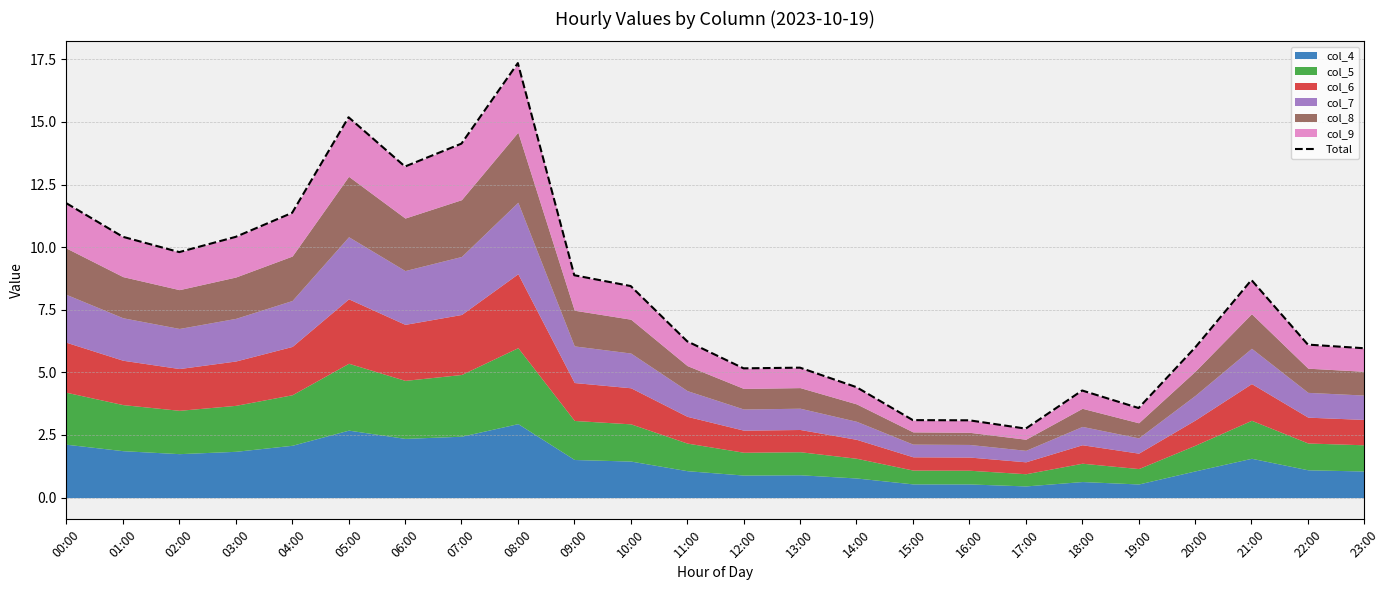

List the labels in order of value, largest first.

08:00, 05:00, 07:00, 06:00, 00:00, 04:00, 01:00, 03:00, 02:00, 09:00, 21:00, 10:00, 11:00, 22:00, 20:00, 23:00, 13:00, 12:00, 14:00, 18:00, 19:00, 15:00, 16:00, 17:00